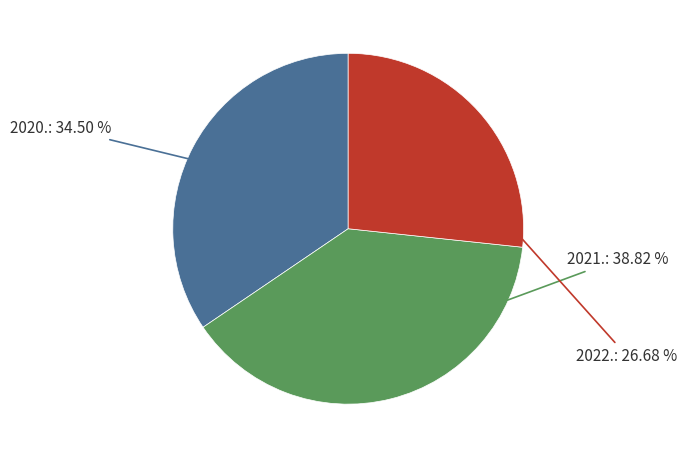

Is there a majority slice in this chart?

No